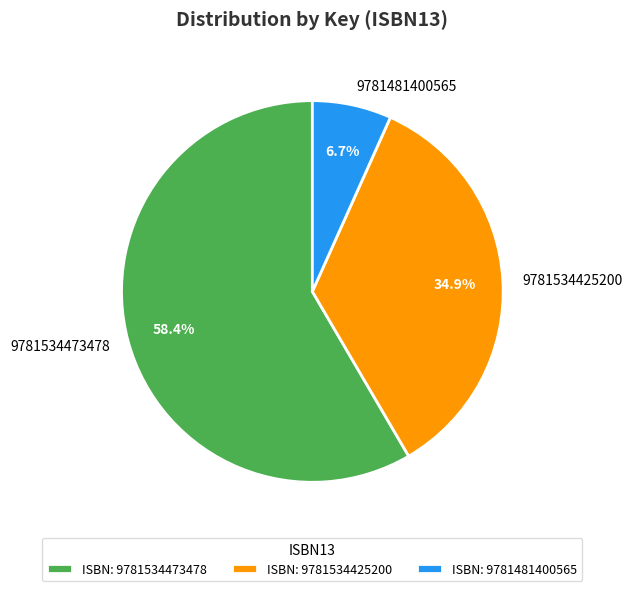

Does any single category account for the majority?

Yes